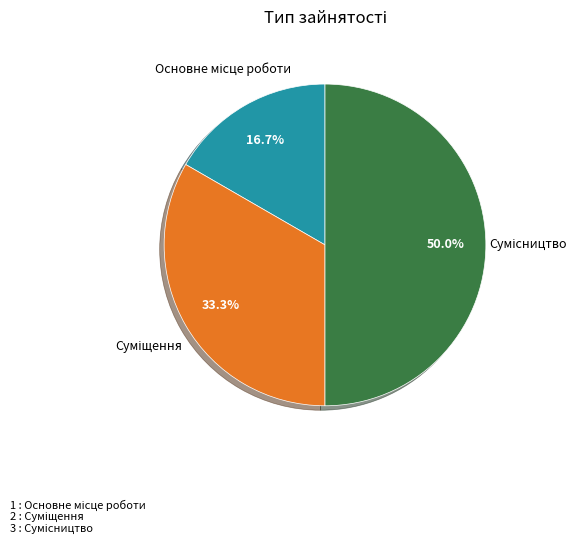

How many segments does this pie chart have?

3